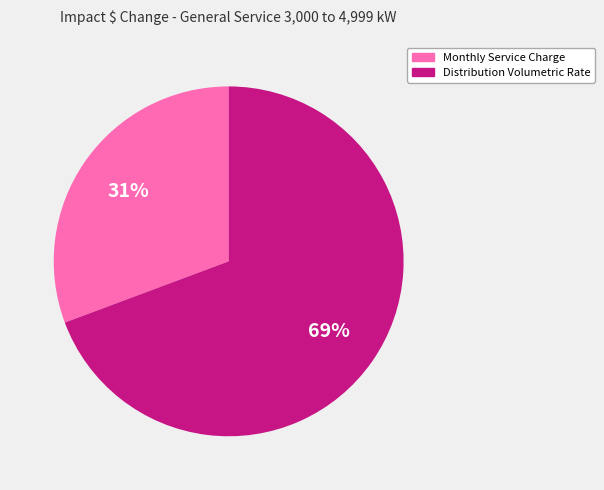

To the nearest percent, what is the average slice percentage?

50%